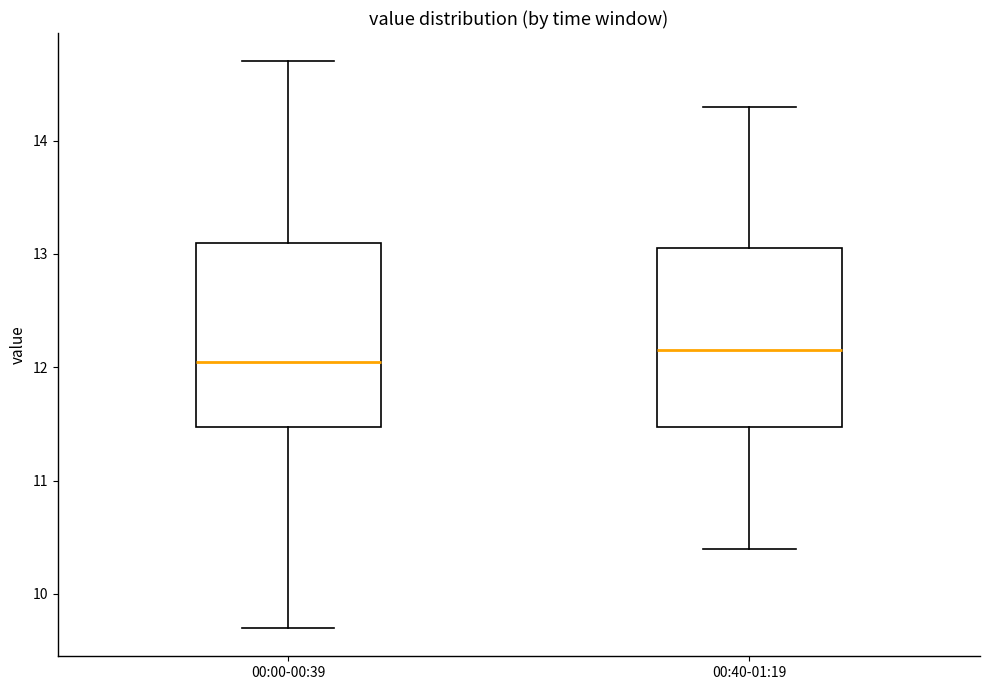

Where does the median line of the box for 00:40-01:19 sit on the y-axis? The values are not printed on the chart, so give them approximately, as read against the axis.

12.2